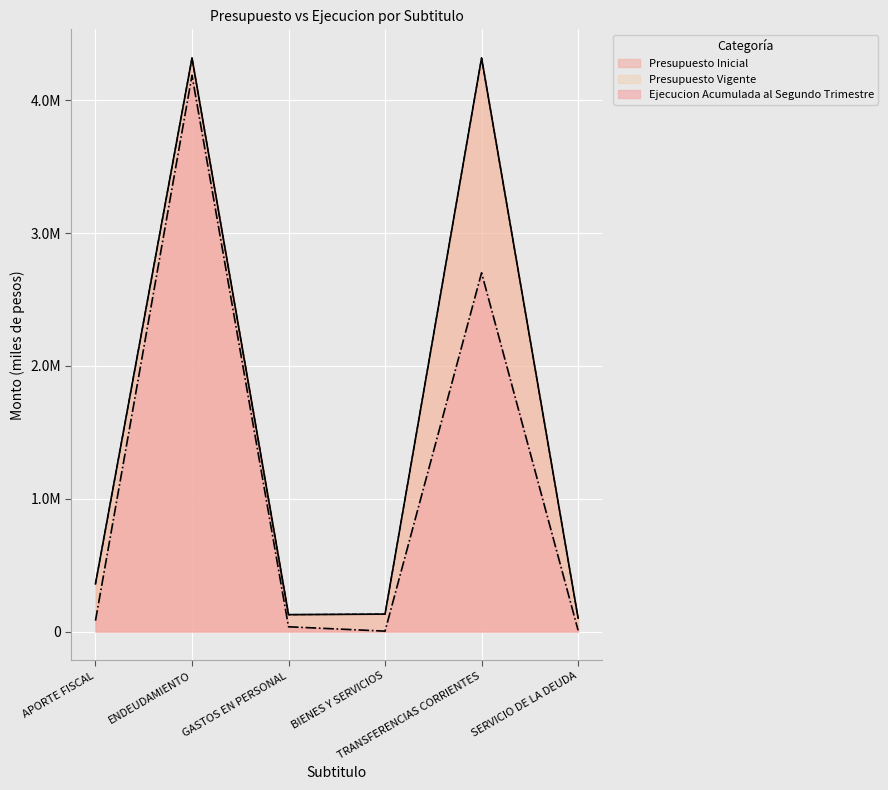

What are all the series names shown in the legend?

Presupuesto Inicial, Presupuesto Vigente, Ejecucion Acumulada al Segundo Trimestre